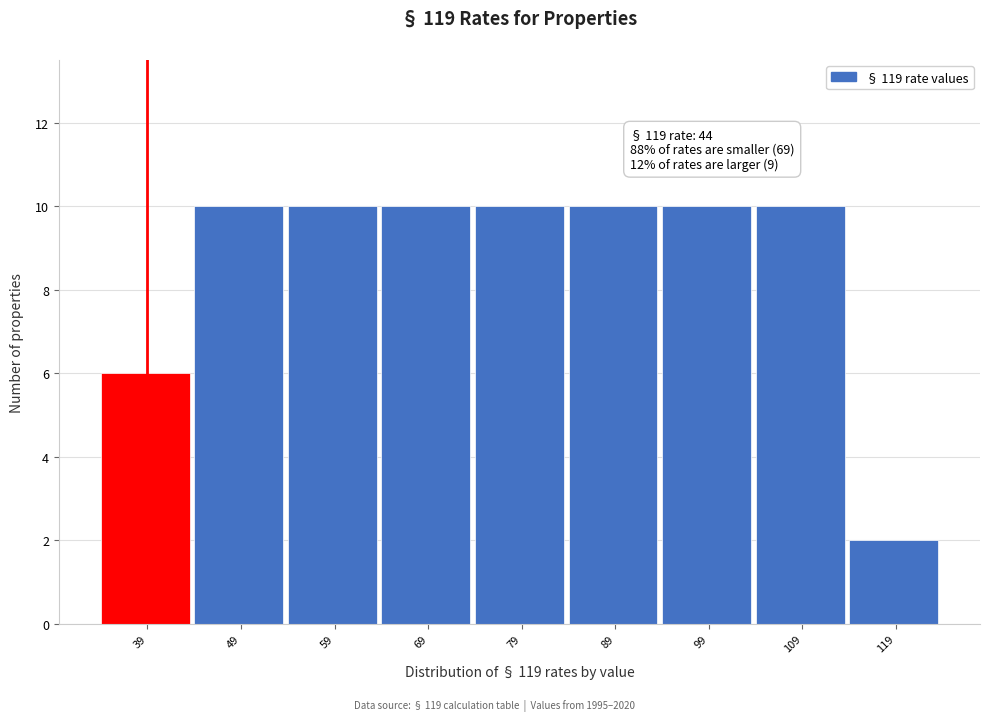

Reading left to right, extract all data points from this chart.

6	10	10	10	10	10	10	10	2